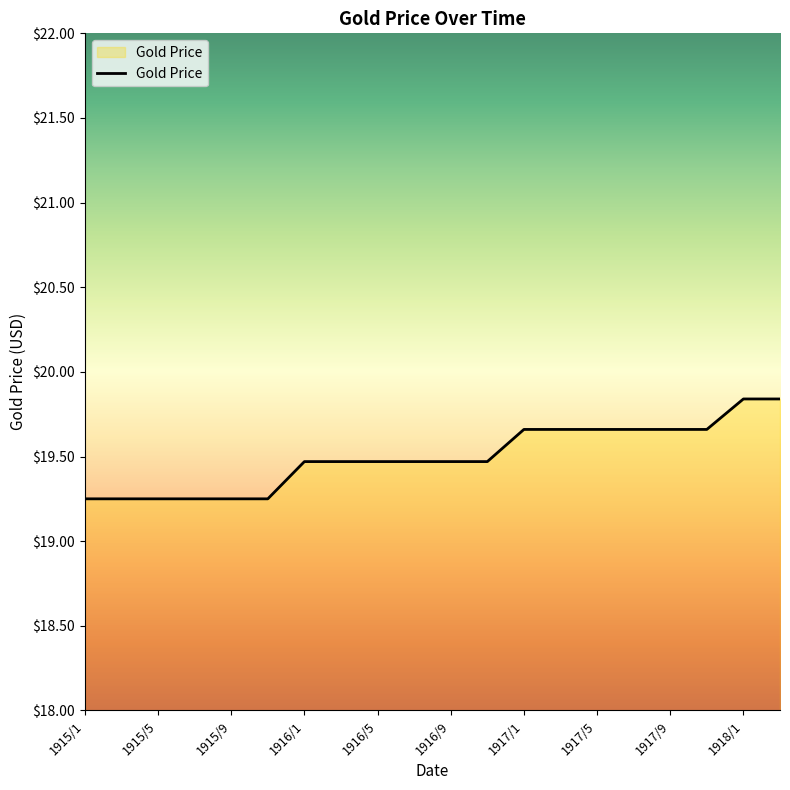

What is the difference between the maximum and minimum values?

0.6